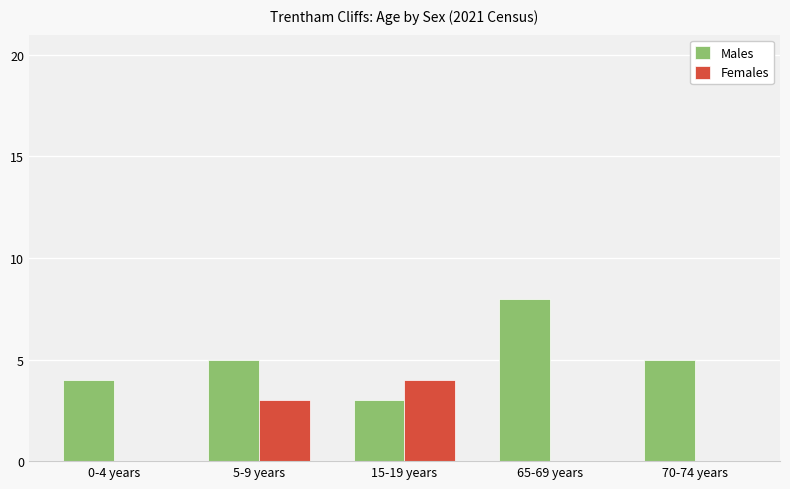

Which category has the highest value across all series?

65-69 years